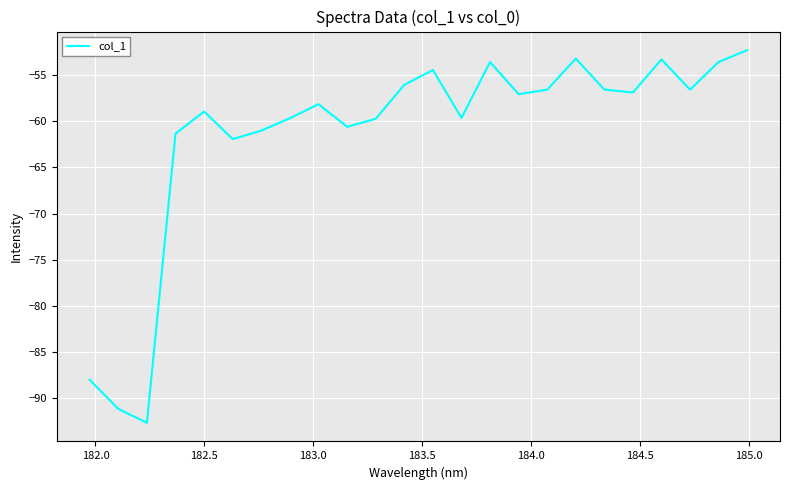

What is the minimum value shown in the chart?

-92.7